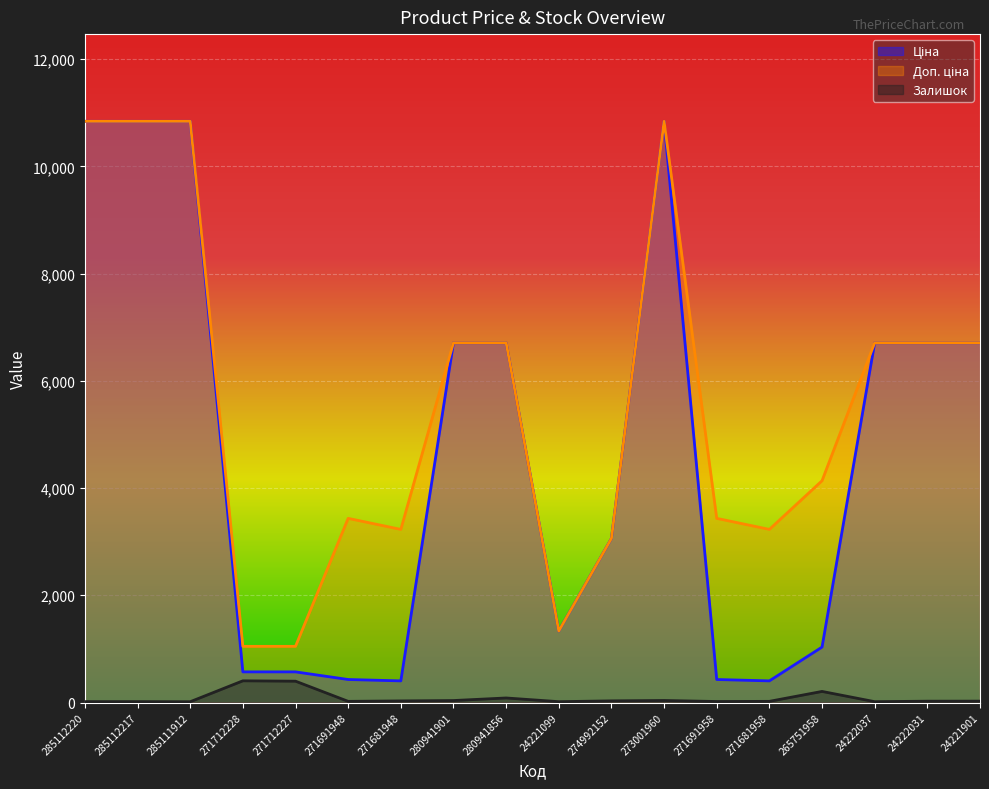

The Залишок series shows 17.0 at 285112220. True or false?

True